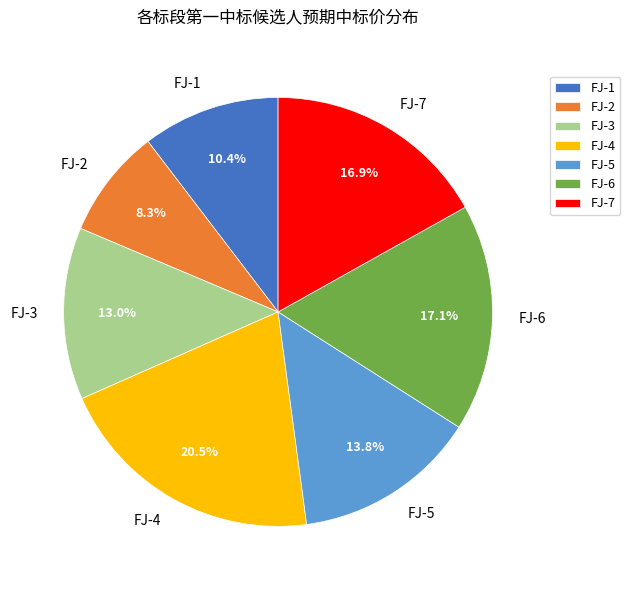

Which category has the smallest portion of the pie?

FJ-2